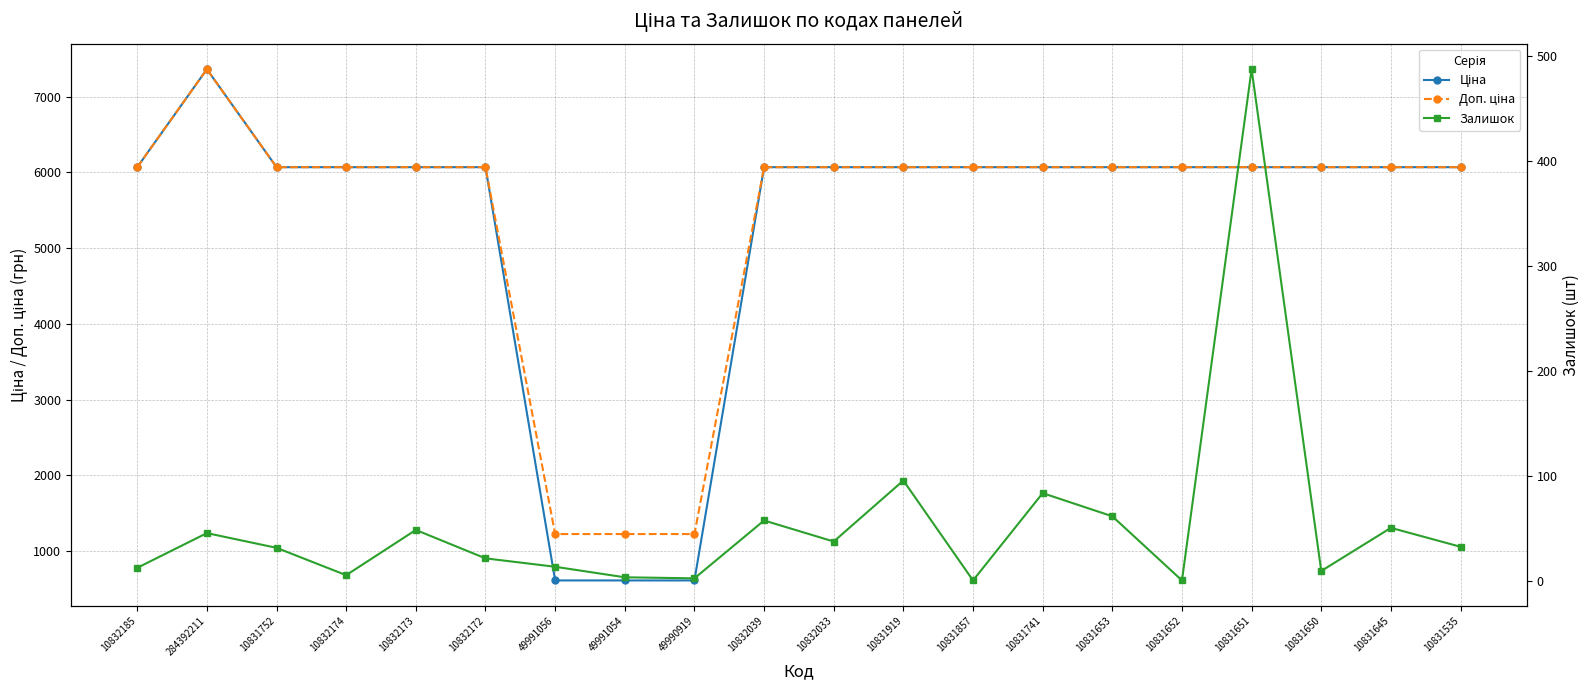

At which category does Залишок reach its first local valley?

10832174